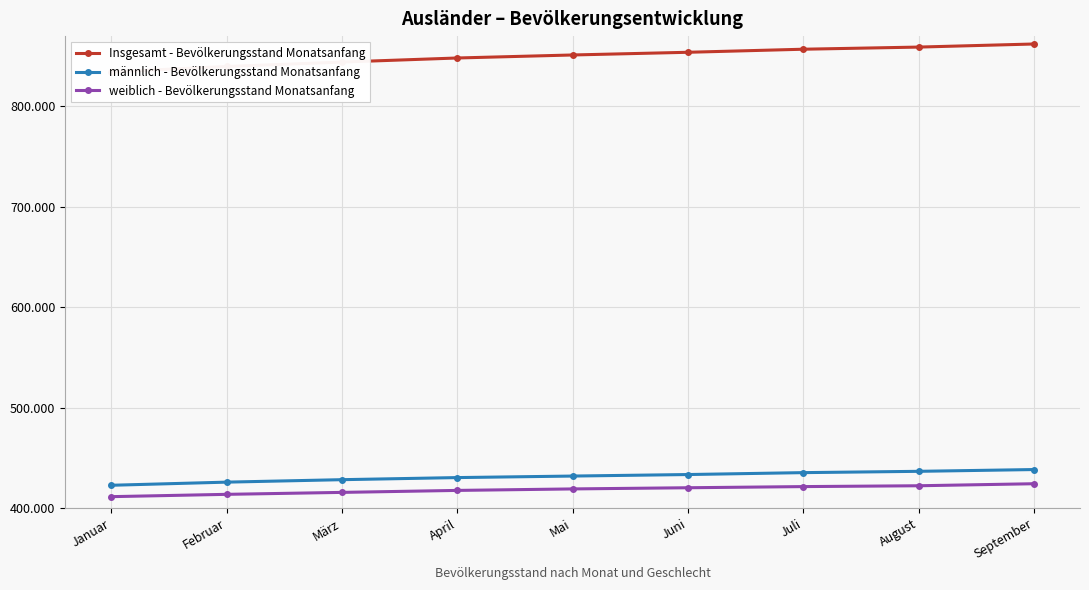

True or false: weiblich - Bevölkerungsstand Monatsanfang and männlich - Bevölkerungsstand Monatsanfang intersect in this chart.

False